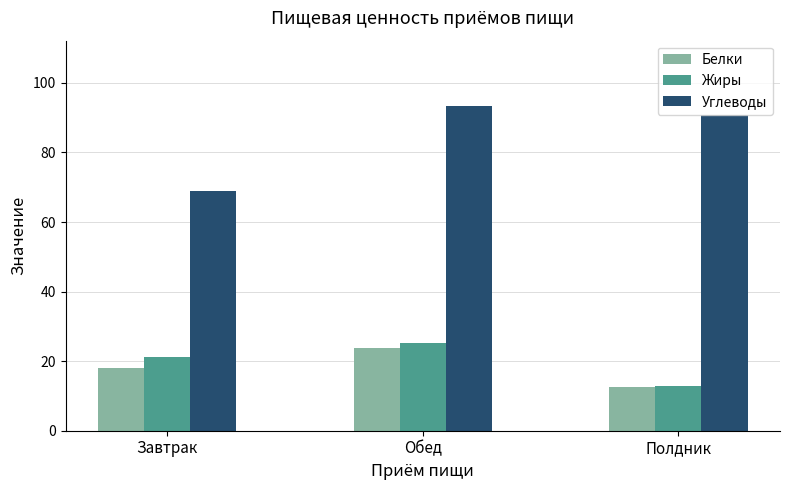

How many data points in Жиры are above 21?

2